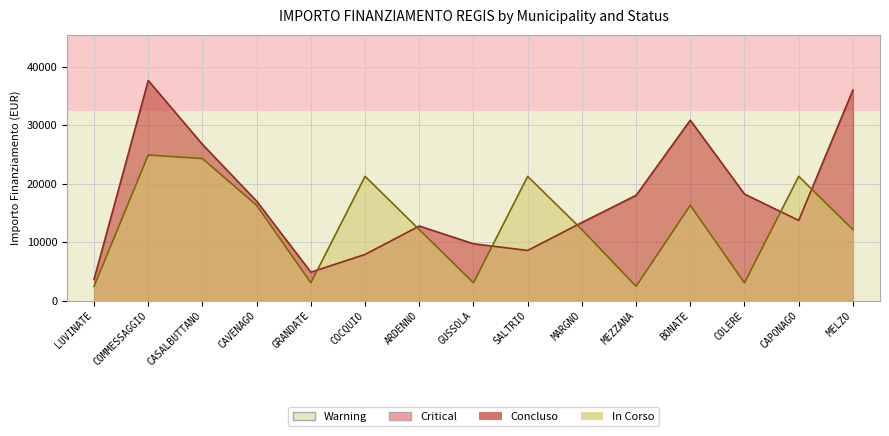

How many categories are shown in the chart?

15